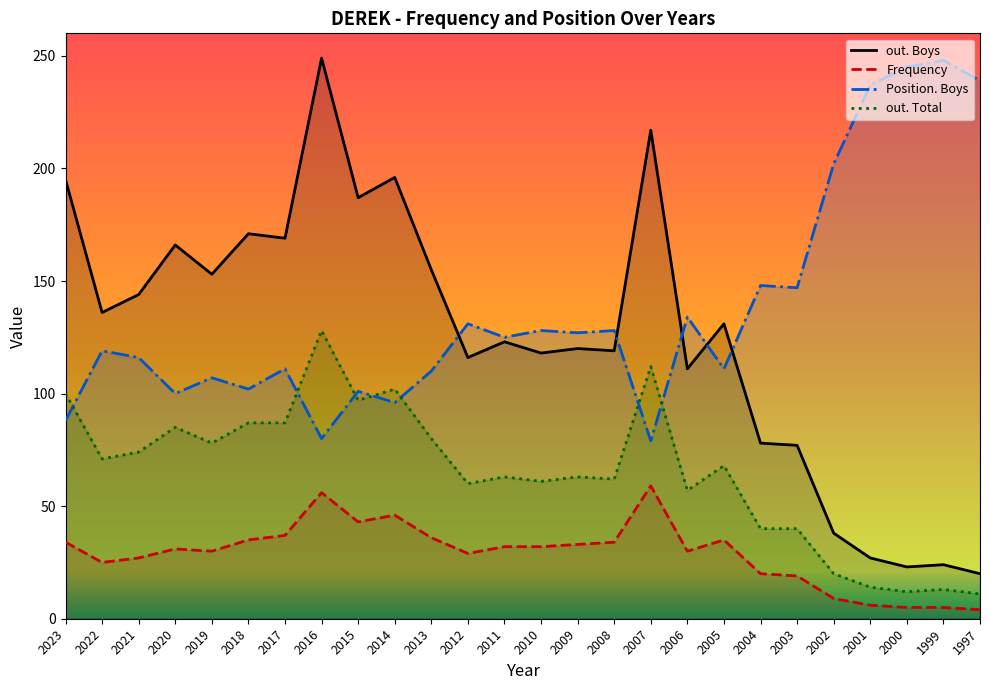

Rank the categories by out. Total value from lowest to highest.

1997, 2000, 1999, 2001, 2002, 2004, 2003, 2006, 2012, 2010, 2008, 2011, 2009, 2005, 2022, 2021, 2019, 2013, 2020, 2018, 2017, 2015, 2023, 2014, 2007, 2016